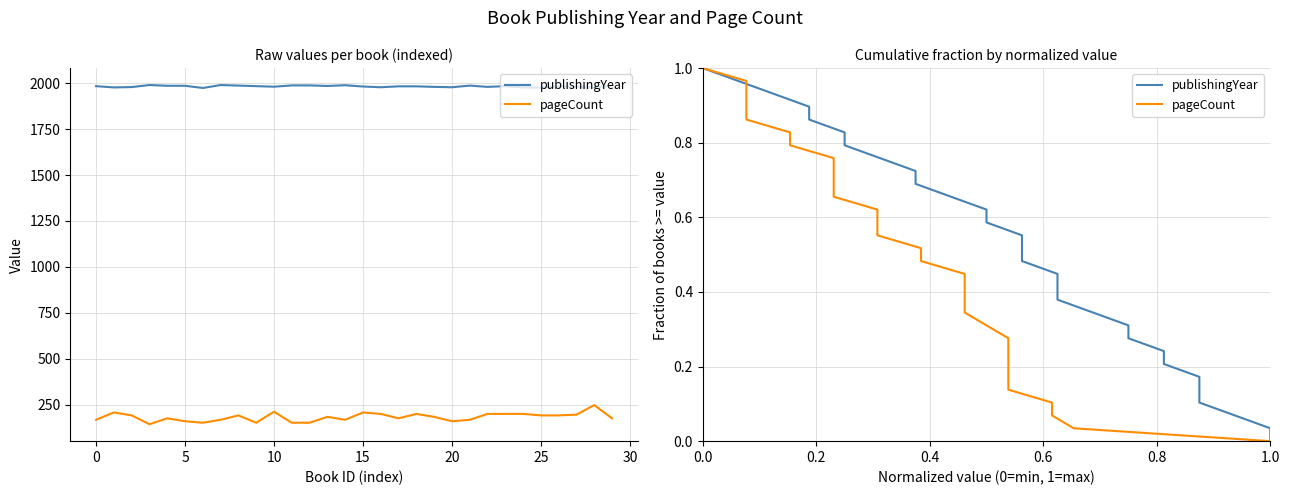

Which series has the largest total across all categories?

publishingYear